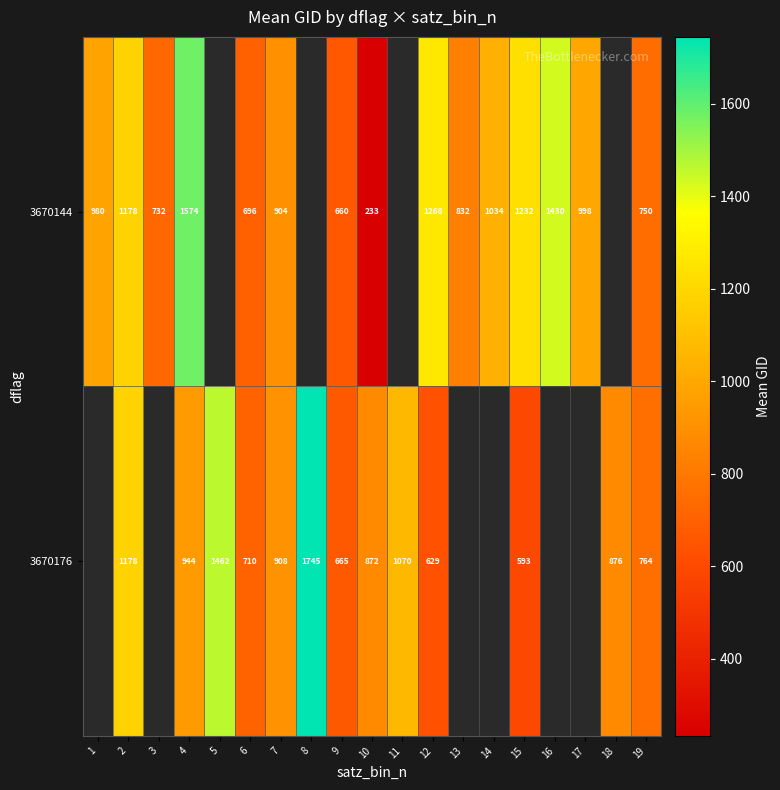

The value of 3670176 at 19 is 764. True or false?

True